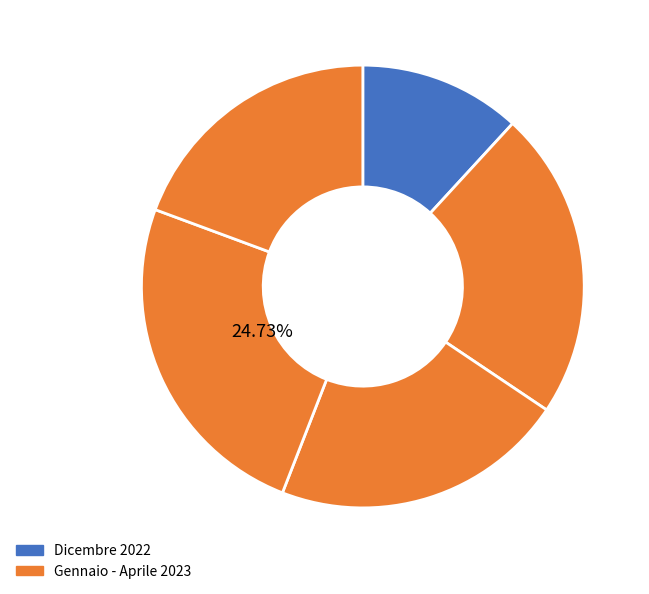

Does any single category account for the majority?

No